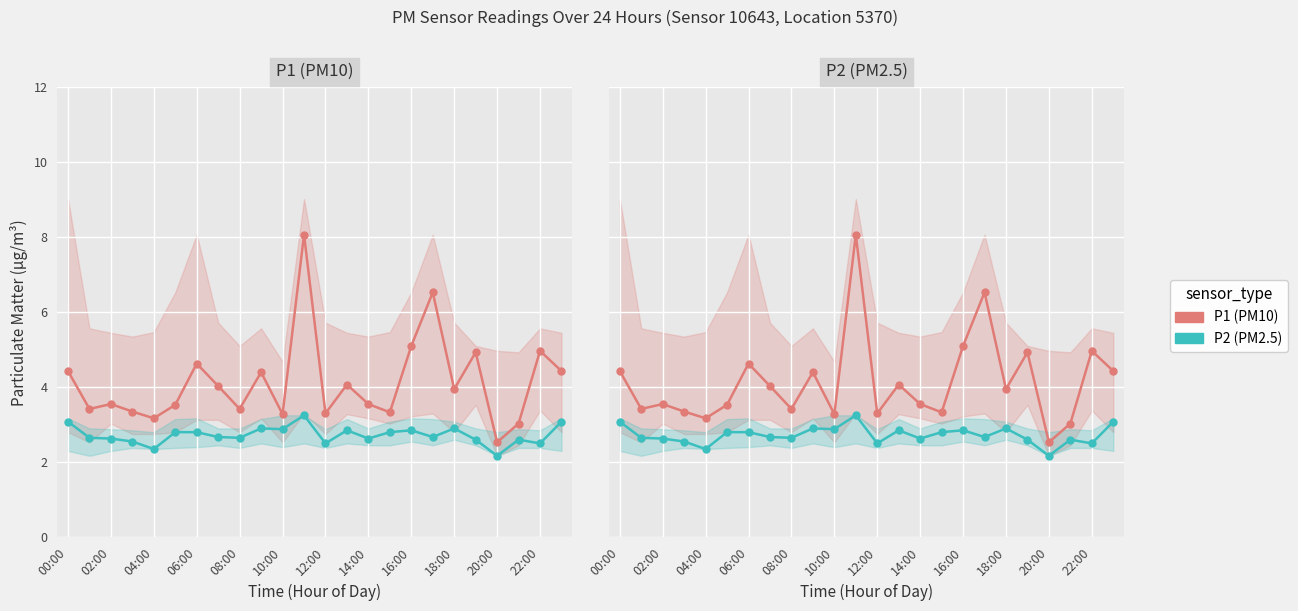

At how many categories does at least one series exceed 6?

2